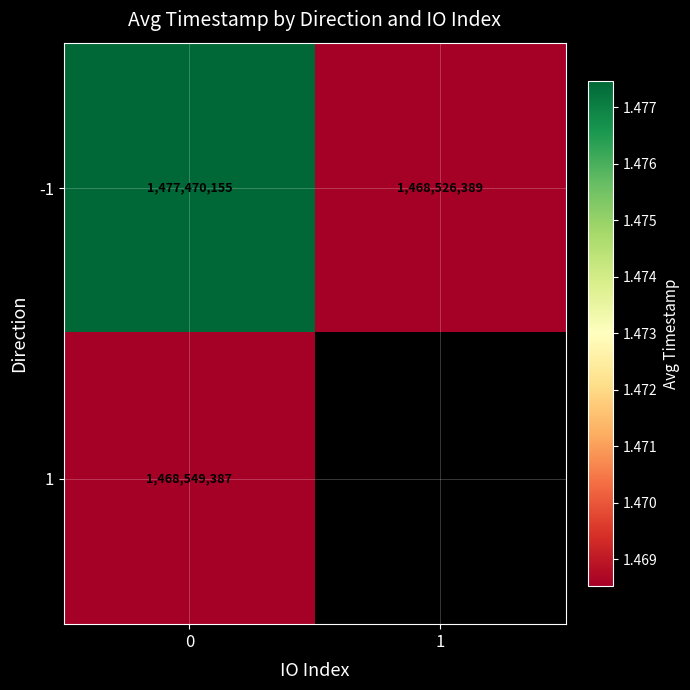

True or false: row_0 has a value of 1025401860.5 at 1.

False